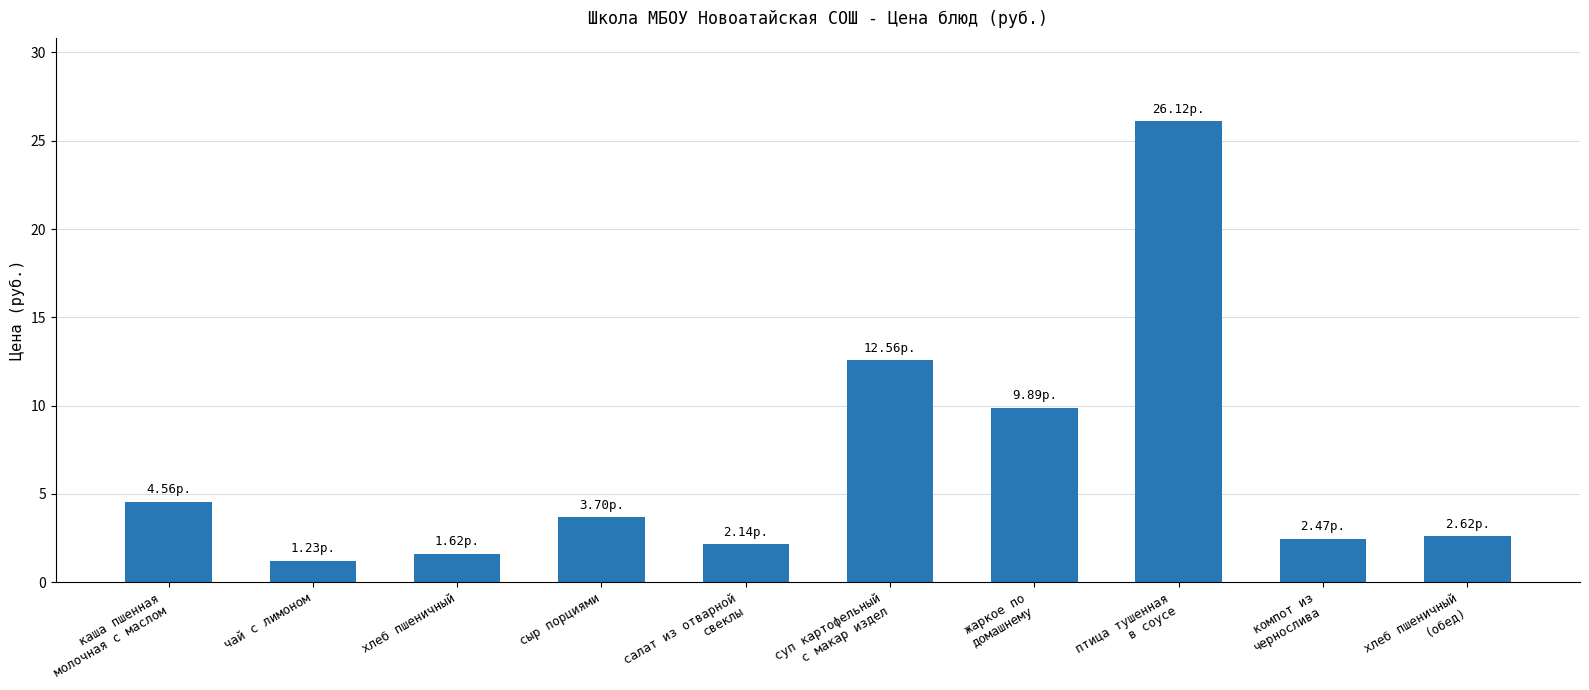

Count the number of data series in this chart.

1